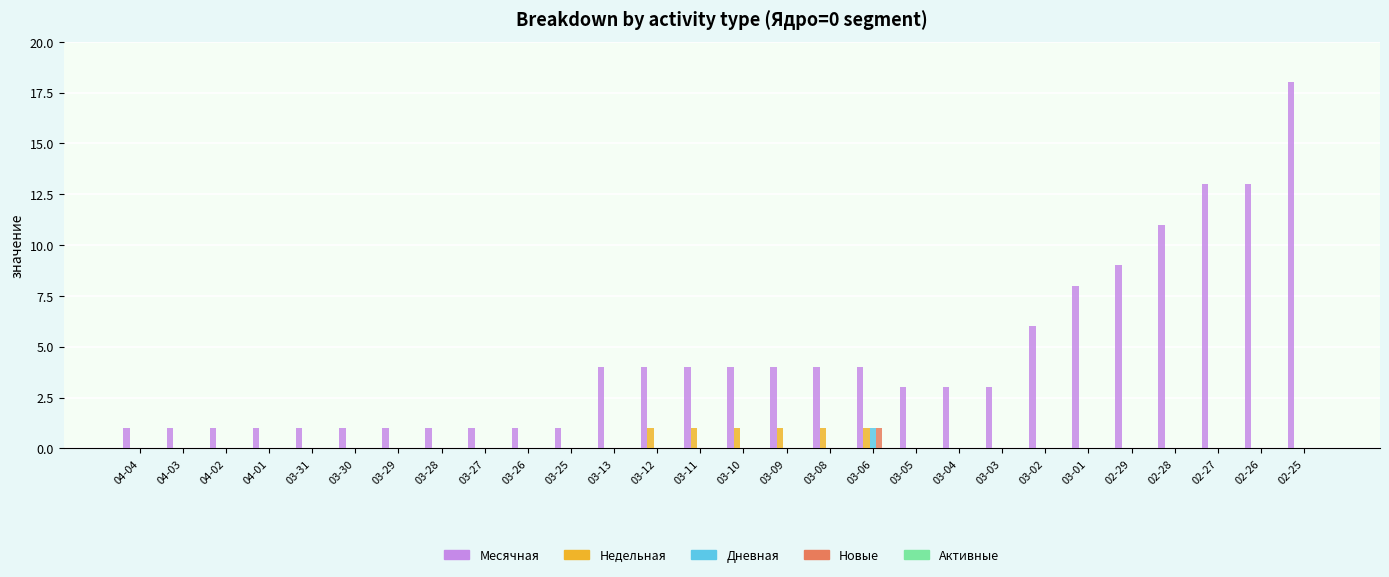

Between 03-05 and 03-01, which series saw the biggest shift?

Месячная